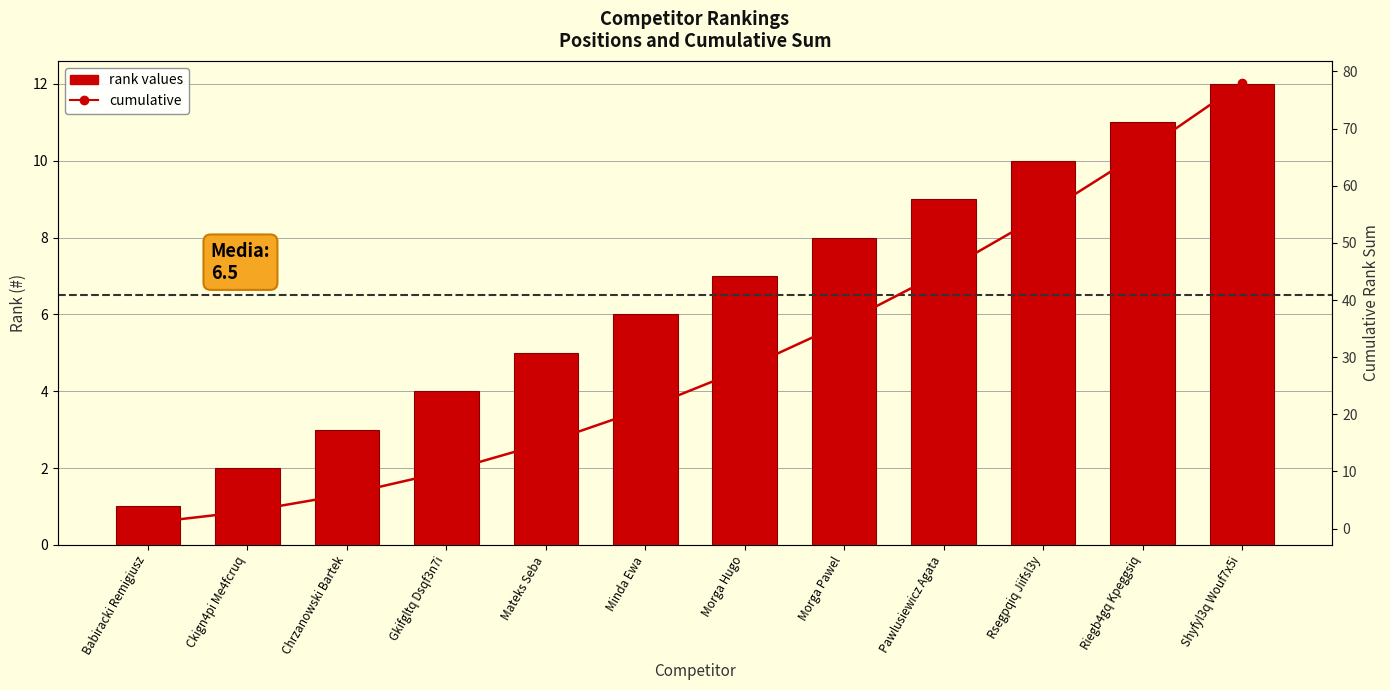

At which label is cumulative closest to 39?

Morga Pawel